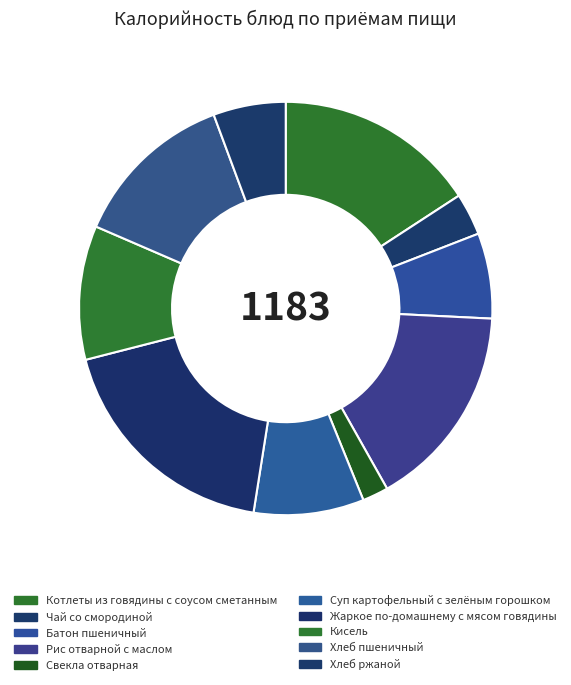

Which category has the biggest portion of the pie?

Жаркое по-домашнему с мясом говядины